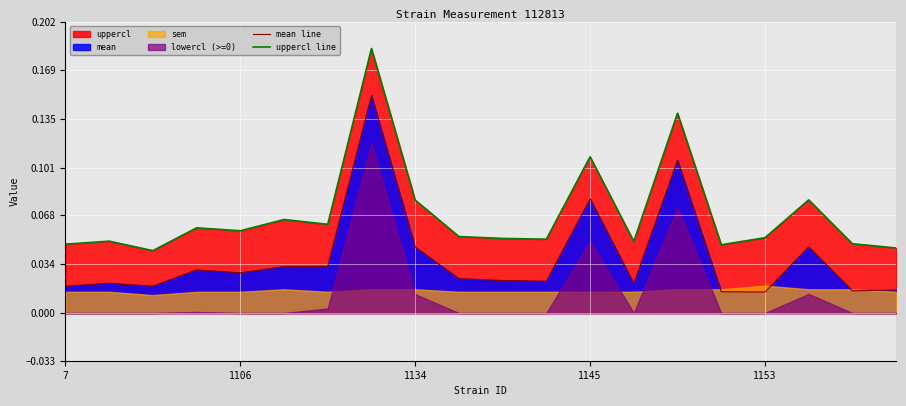

What is the difference between the second highest and second lowest values in the uppercl line series?

0.1